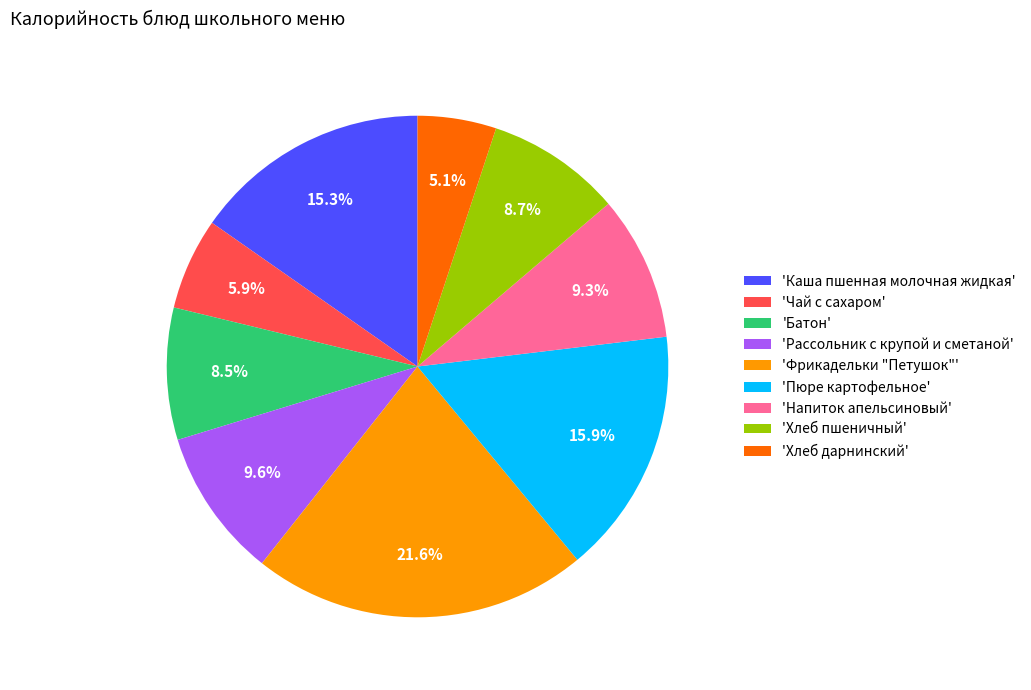

Between 'Батон' and 'Чай с сахаром', which is larger?

'Батон'